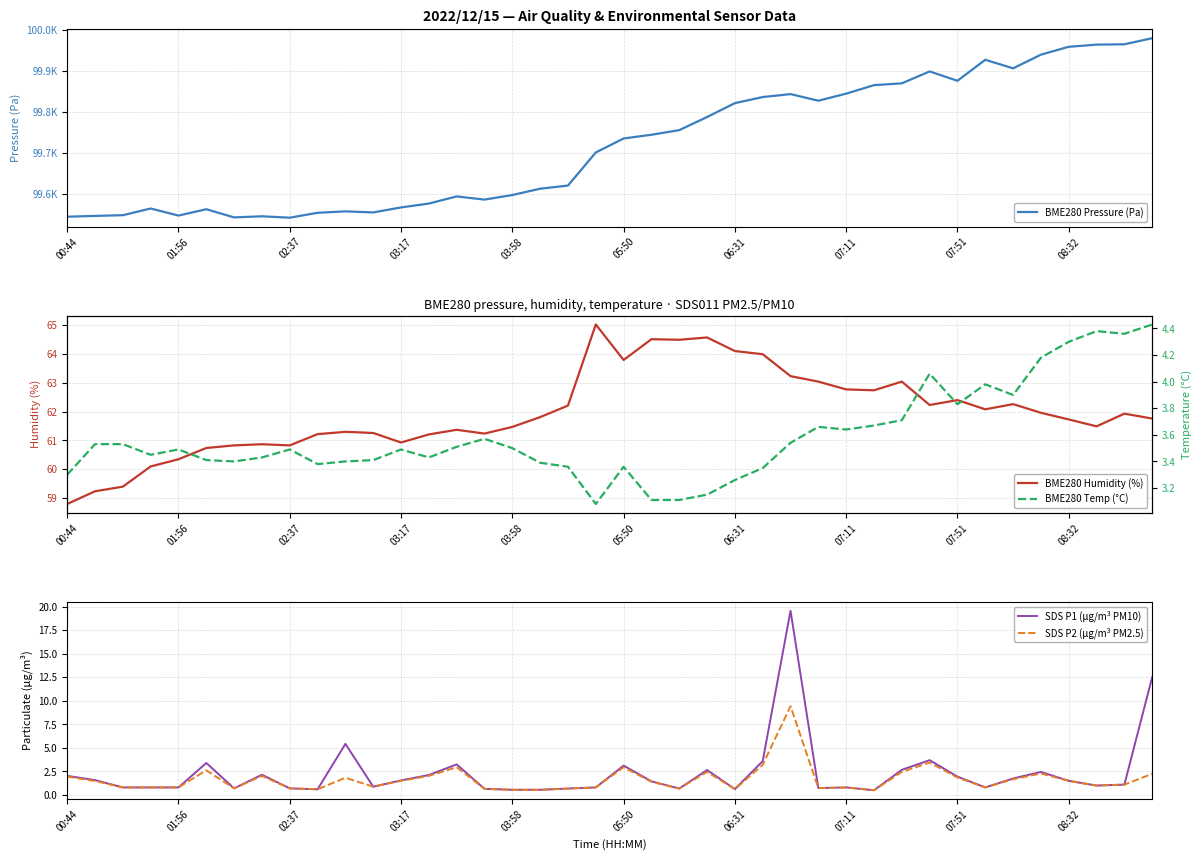

Reading left to right, transcribe all the data shown in this chart.

BME280 Pressure (Pa): 99545.2	99547.2	99549.0	99565.2	99548.1	99563.4	99543.6	99546.3	99542.9	99554.8	99558.3	99555.7	99567.8	99577.2	99594.5	99586.9	99597.9	99613.3	99621.0	99701.4	99735.4	99744.4	99755.6	99787.5	99821.2	99836.0	99843.2	99827.1	99844.2	99864.9	99869.3	99898.3	99875.5	99926.6	99905.8	99938.9	99958.1	99963.4	99964.2	99979.0
BME280 Humidity (%): 58.8	59.2	59.4	60.1	60.4	60.7	60.8	60.9	60.8	61.2	61.3	61.3	60.9	61.2	61.4	61.2	61.5	61.8	62.2	65.0	63.8	64.5	64.5	64.6	64.1	64.0	63.2	63.0	62.8	62.7	63.0	62.2	62.4	62.1	62.3	62.0	61.7	61.5	61.9	61.8
SDS P1 (μg/m³ PM10): 2.0	1.6	0.8	0.8	0.8	3.4	0.7	2.1	0.7	0.6	5.4	0.9	1.6	2.1	3.2	0.7	0.6	0.6	0.7	0.8	3.1	1.4	0.7	2.6	0.6	3.6	19.6	0.7	0.8	0.5	2.7	3.7	1.9	0.8	1.8	2.5	1.5	1.0	1.1	12.5
SDS P2 (μg/m³ PM2.5): 1.9	1.5	0.8	0.8	0.8	2.6	0.7	2.0	0.7	0.6	1.8	0.9	1.5	2.0	3.0	0.7	0.6	0.6	0.7	0.8	3.0	1.4	0.7	2.5	0.6	3.2	9.4	0.7	0.8	0.5	2.5	3.5	1.9	0.8	1.7	2.3	1.5	1.0	1.1	2.2
BME280 Temp (°C): 3.3	3.5	3.5	3.5	3.5	3.4	3.4	3.4	3.5	3.4	3.4	3.4	3.5	3.4	3.5	3.6	3.5	3.4	3.4	3.1	3.4	3.1	3.1	3.1	3.3	3.4	3.5	3.7	3.6	3.7	3.7	4.1	3.8	4.0	3.9	4.2	4.3	4.4	4.4	4.4